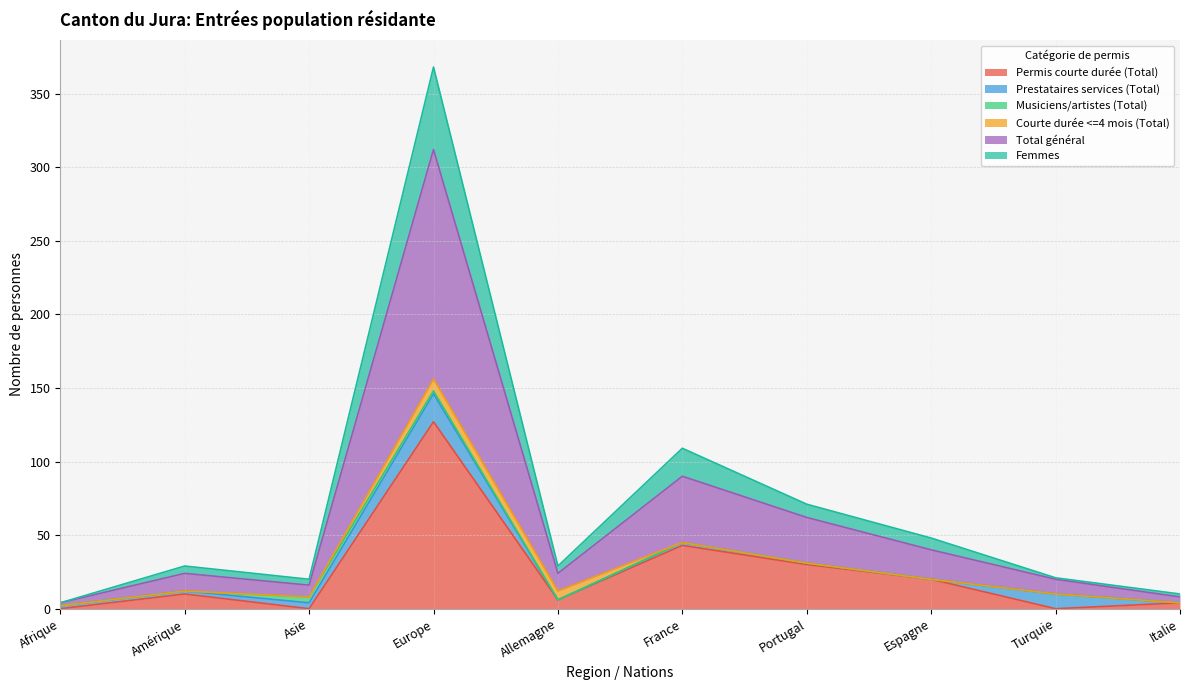

How many values in the Total général series are below 12?

4